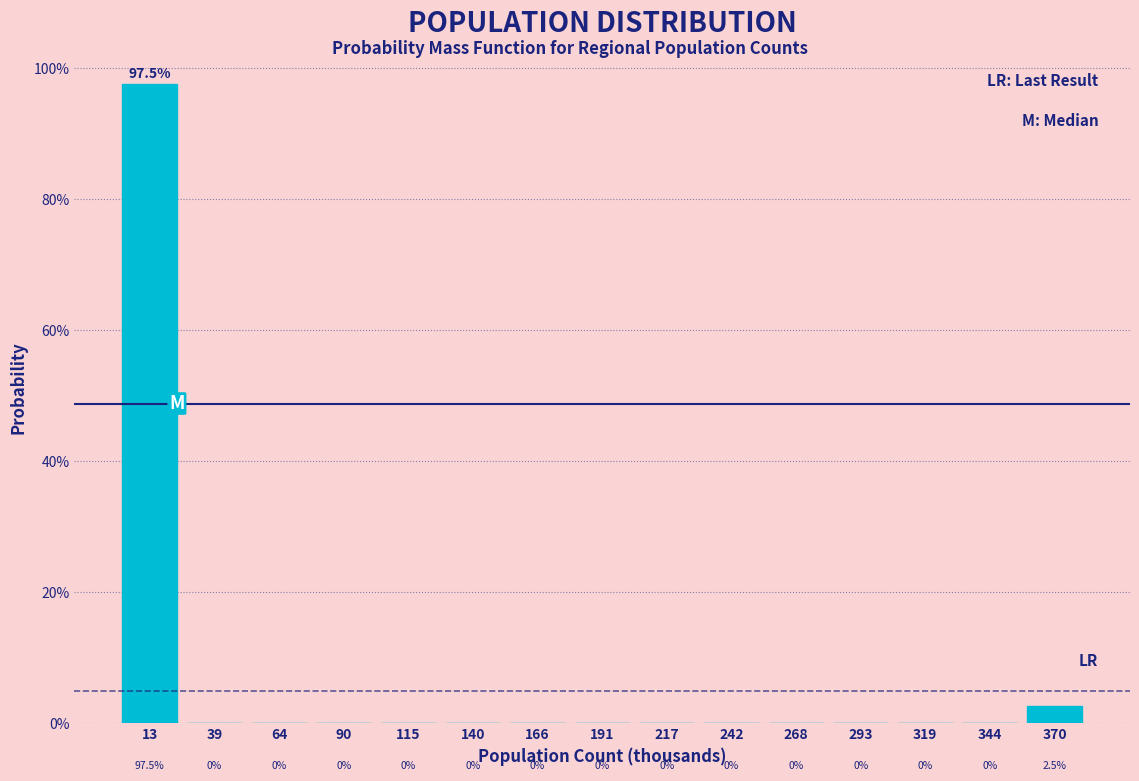

Reading left to right, transcribe all the data shown in this chart.

13=97.5	39=0.0	64=0.0	90=0.0	115=0.0	140=0.0	166=0.0	191=0.0	217=0.0	242=0.0	268=0.0	293=0.0	319=0.0	344=0.0	370=2.5